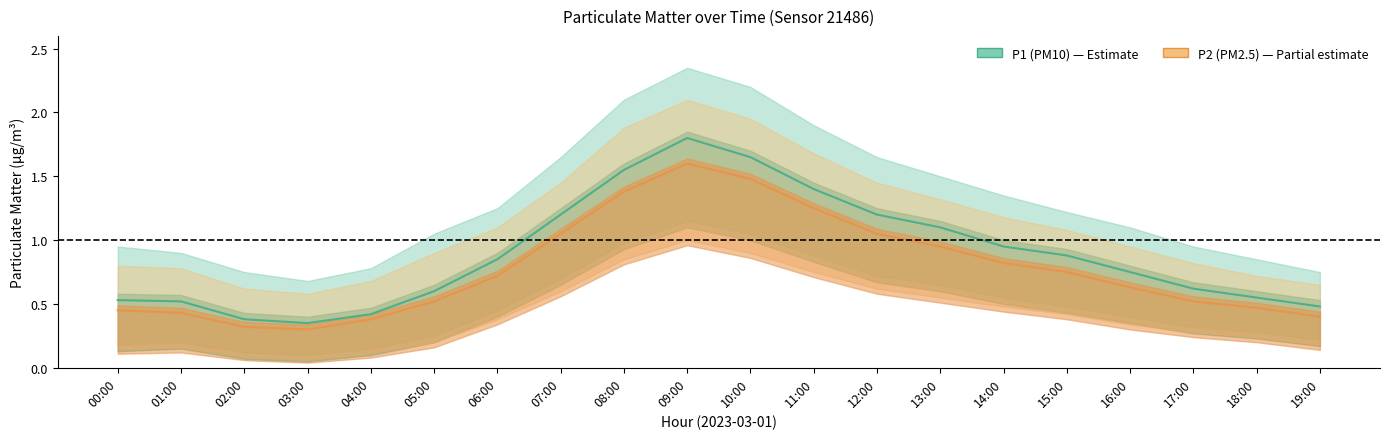

What are all the series names shown in the legend?

P1 (PM10), P2 (PM2.5)